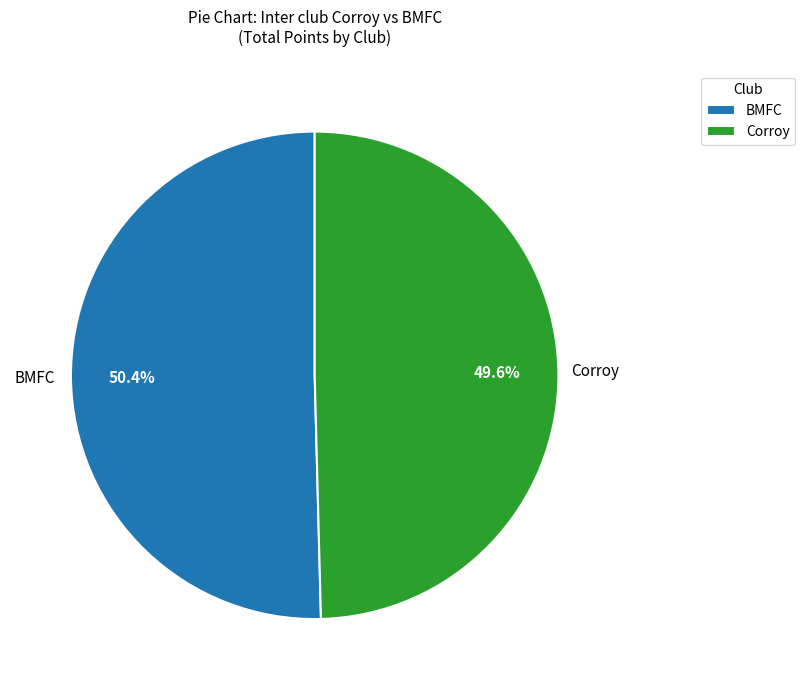

How many segments does this pie chart have?

2